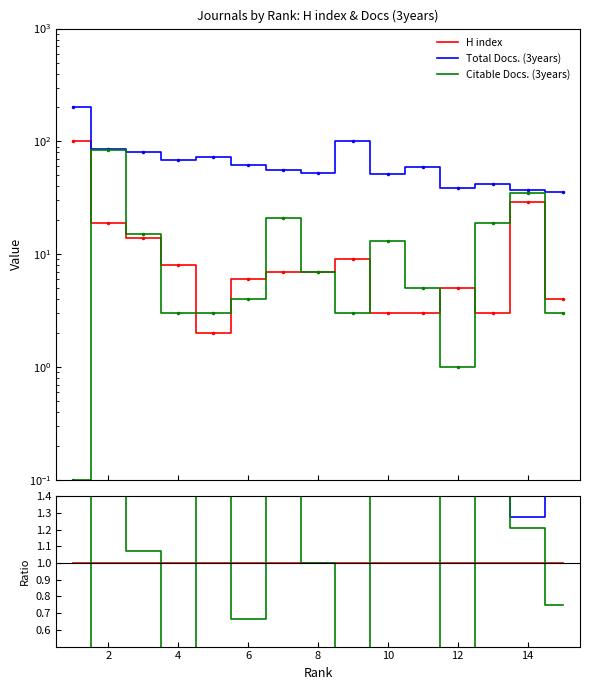

Is it true that Total Docs. (3years) equals 3.5 at 0?

False